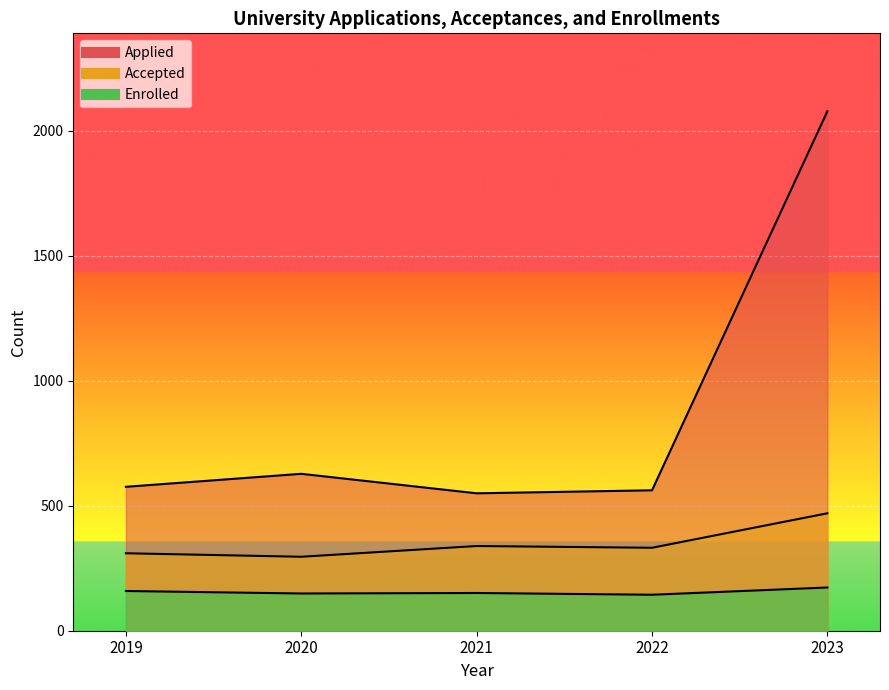

Rank the series by their maximum value, from lowest to highest.

Enrolled, Accepted, Applied